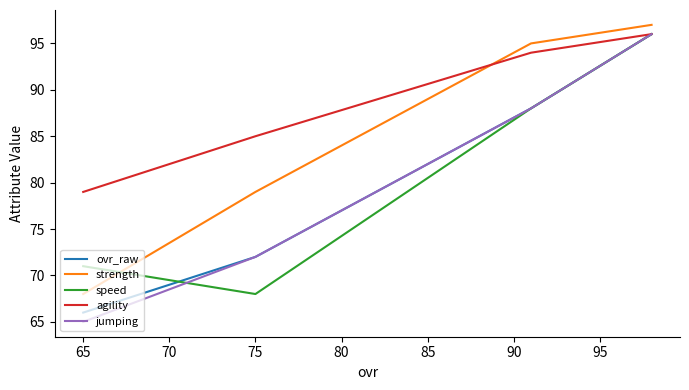

Does the chart have visible grid lines?

No